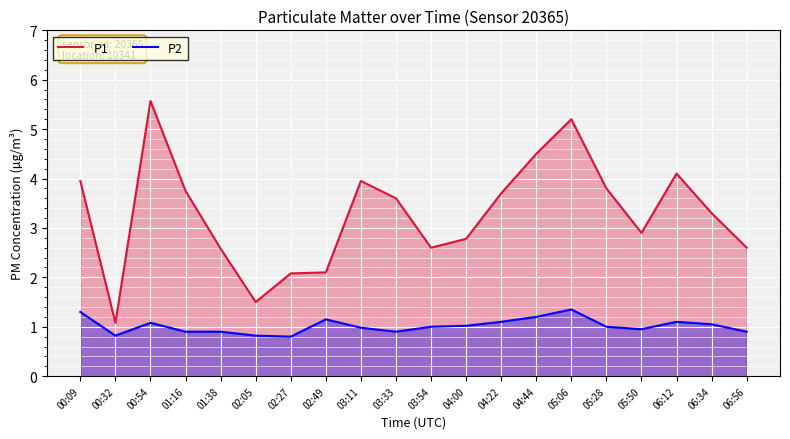

True or false: P2 and P1 intersect in this chart.

False